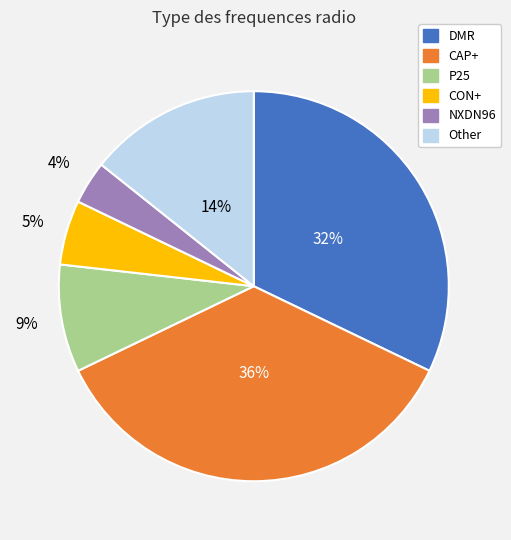

Combined, do CAP+ and P25 account for over 50%?

No